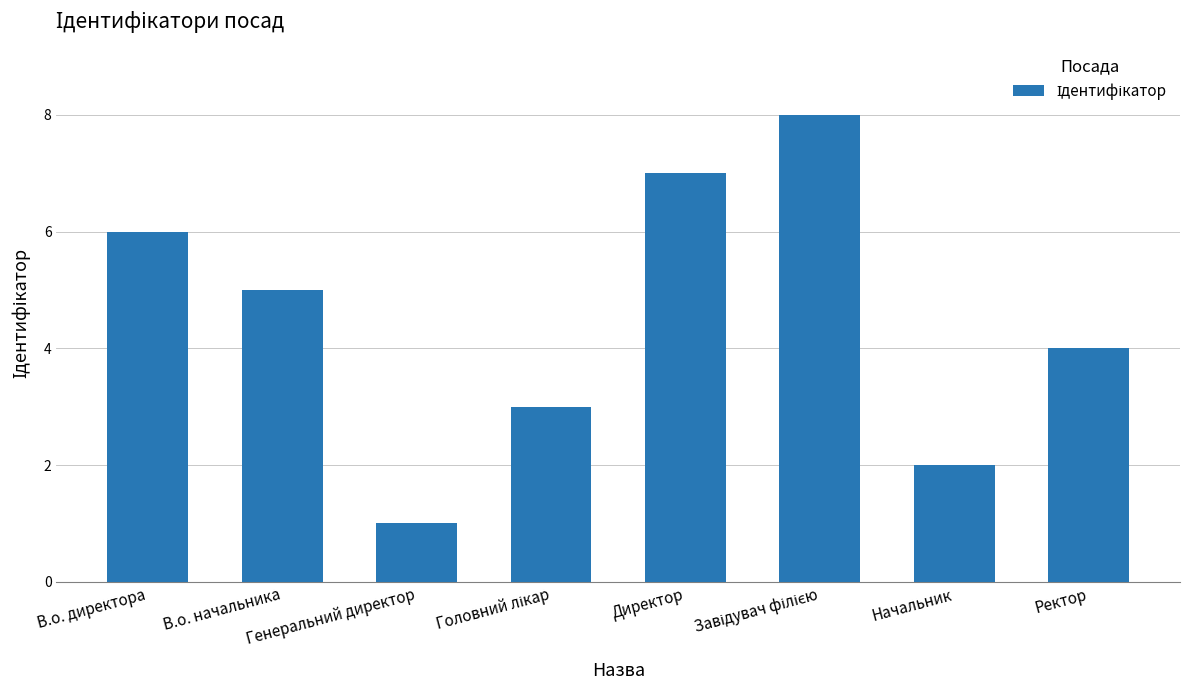

What is the difference between the second highest and minimum values?

6